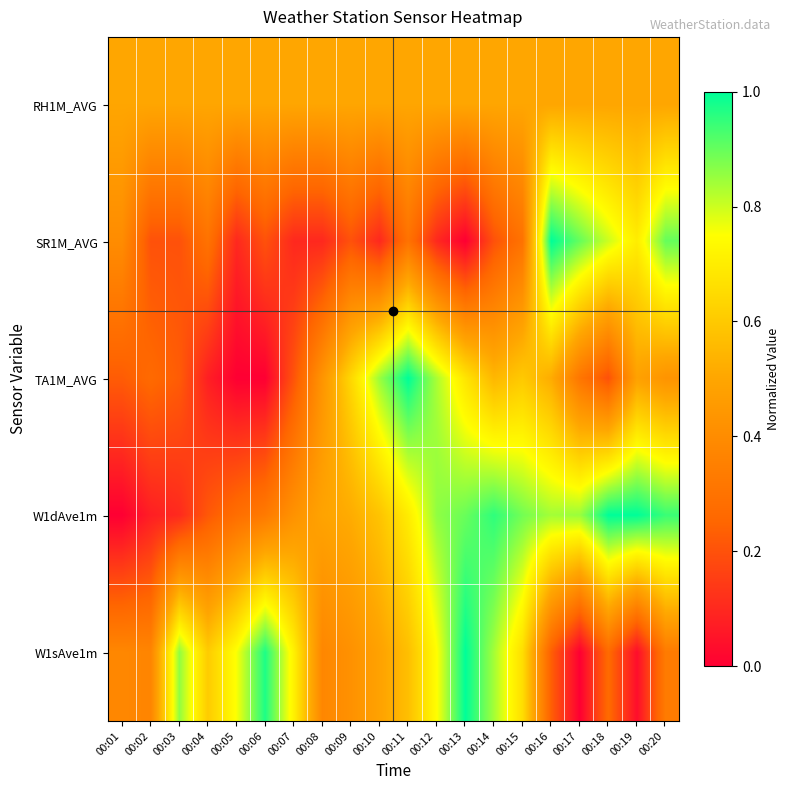

What is the greatest value displayed?

1.0